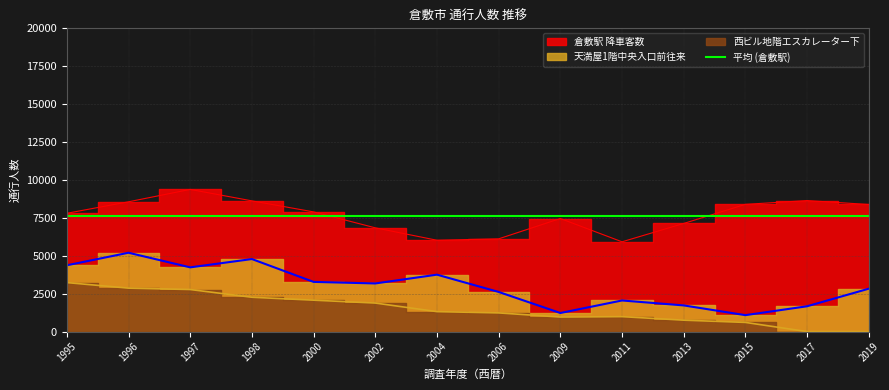

Rank the categories by 西ビル地階エスカレーター下 value from highest to lowest.

1995, 1996, 1997, 1998, 2000, 2002, 2004, 2006, 2011, 2009, 2013, 2015, 2017, 2019